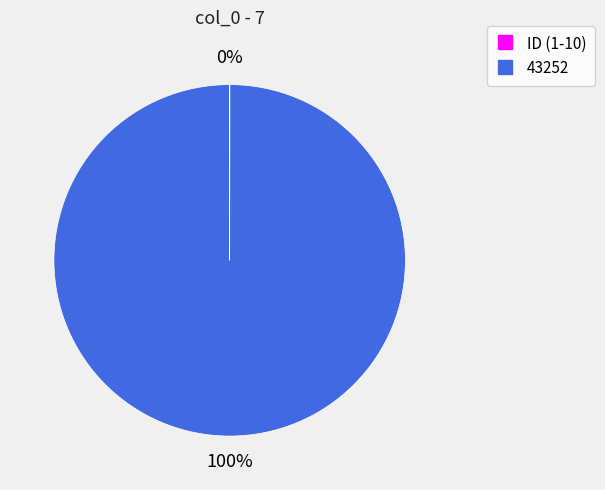

Which slice is the largest?

43252